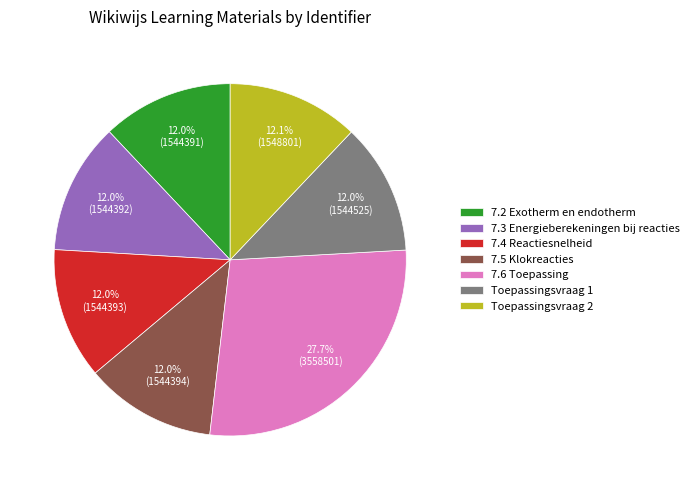

To the nearest percent, what is the difference between the largest and smallest slice percentages?

16%